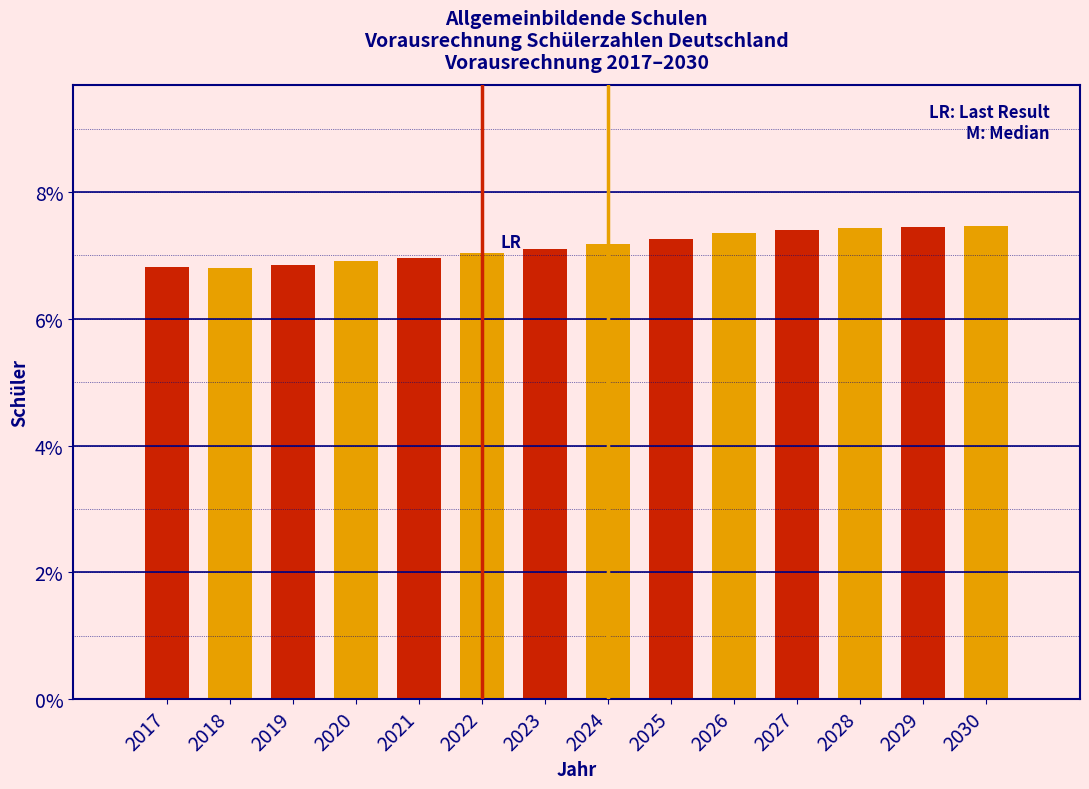

Are the bars horizontal?

No